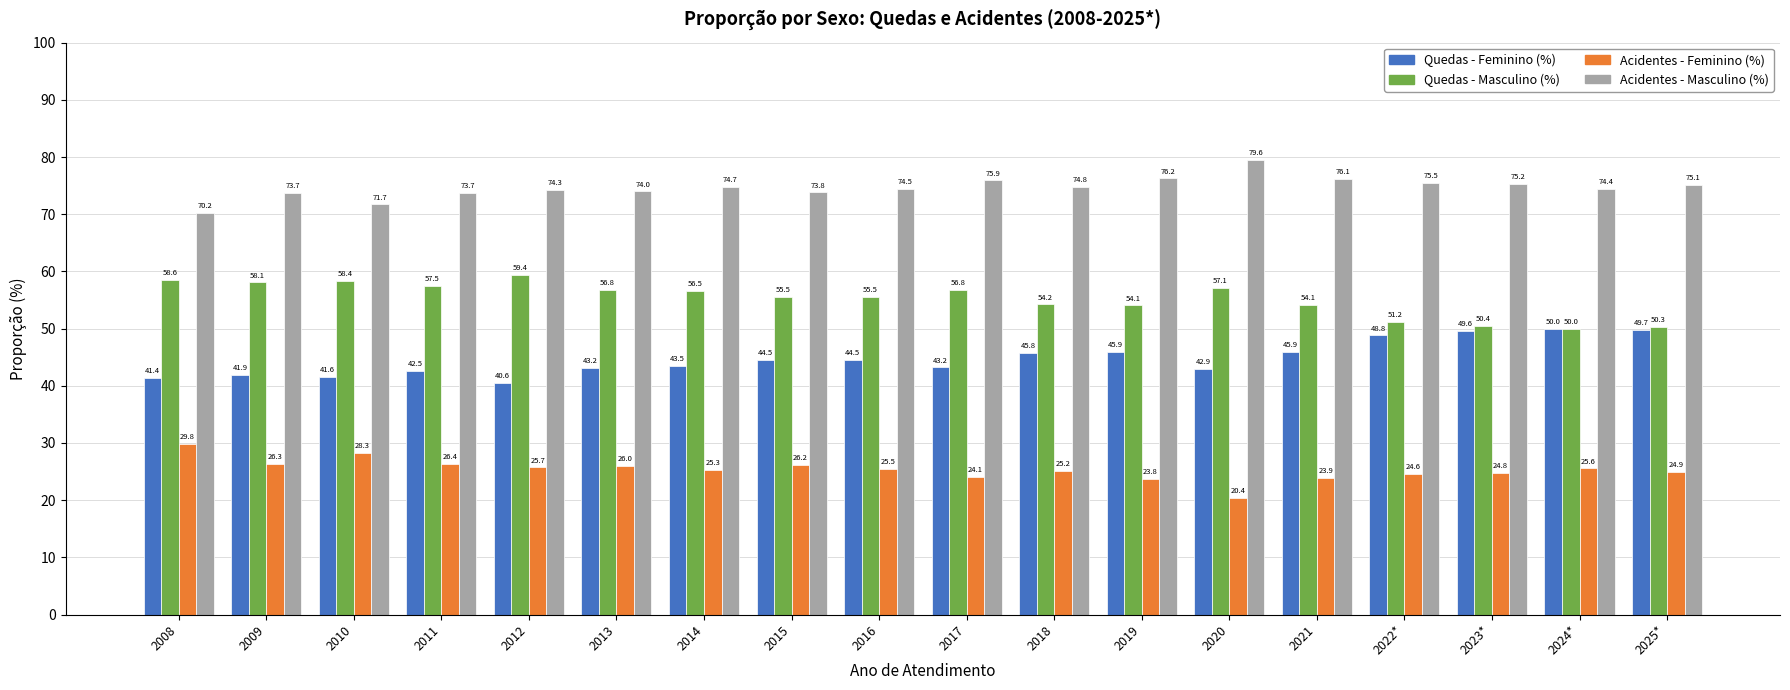

True or false: Quedas - Masculino (%) has a value of 87.3 at 2009.

False